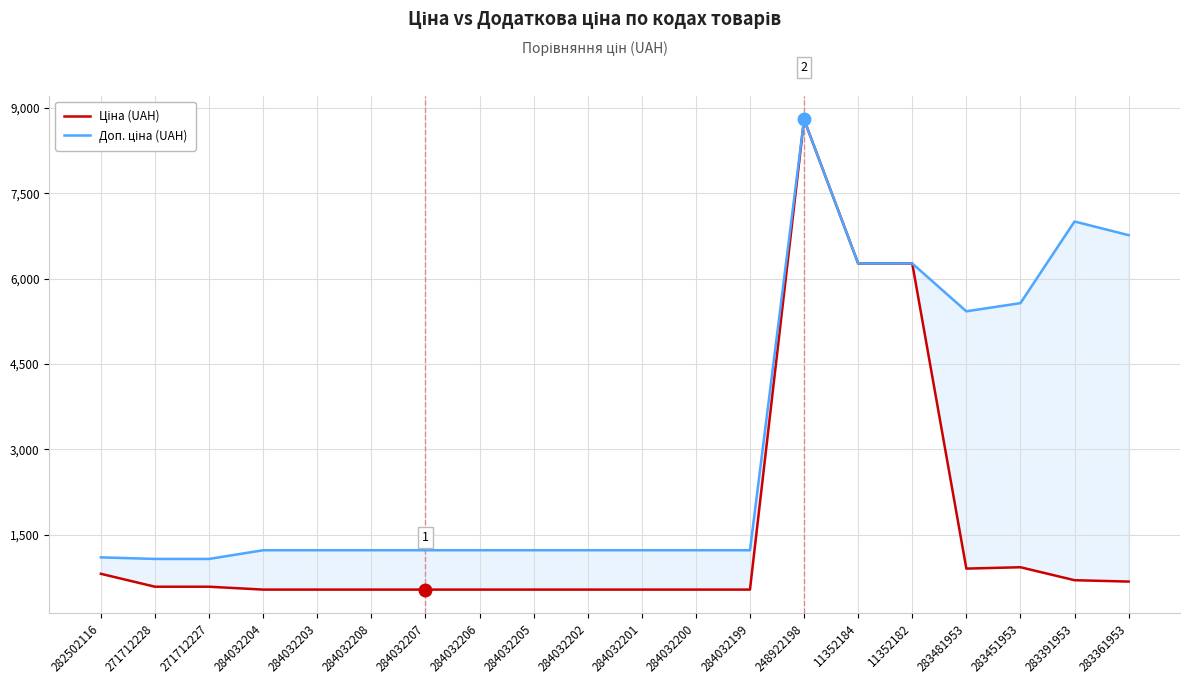

What is the average value of the Ціна (UAH) series?

1594.0